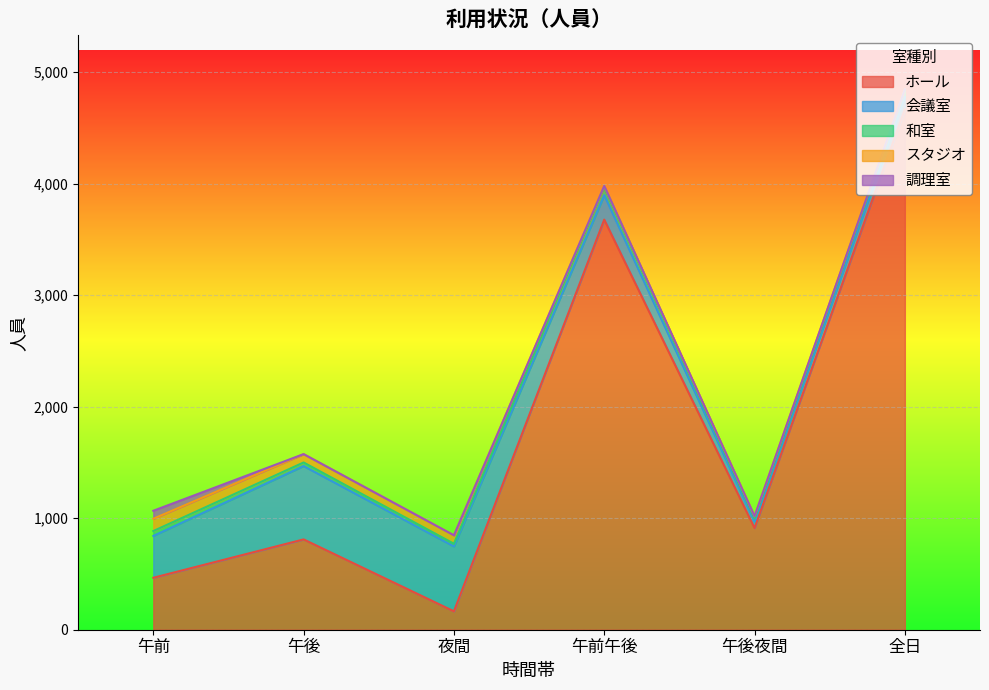

What is the total value across all series at 午前?

1067